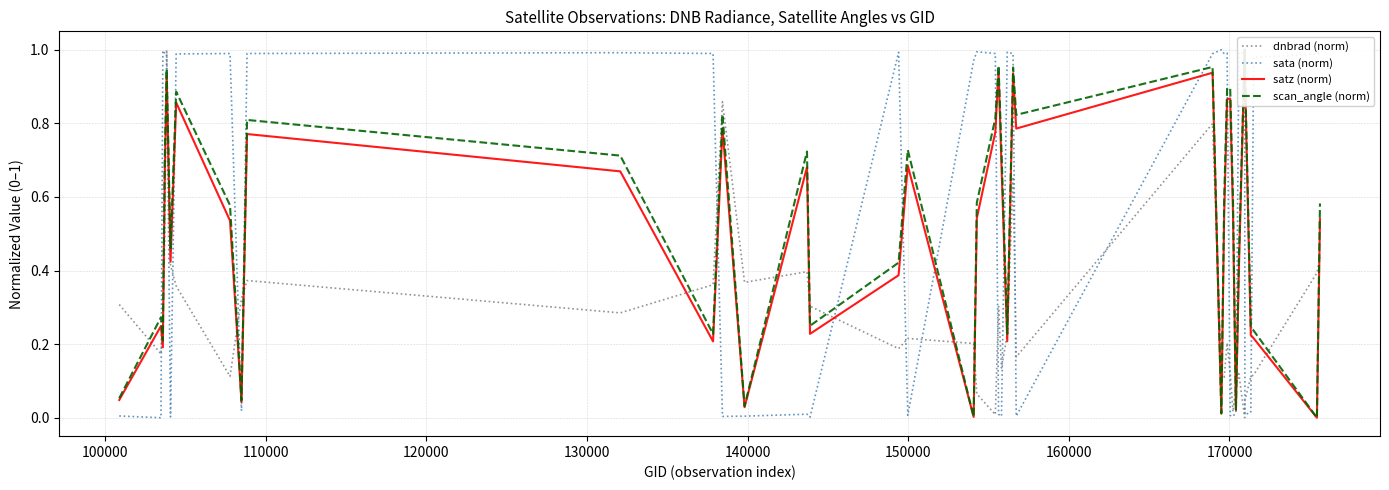

How many lines are shown in the chart?

4